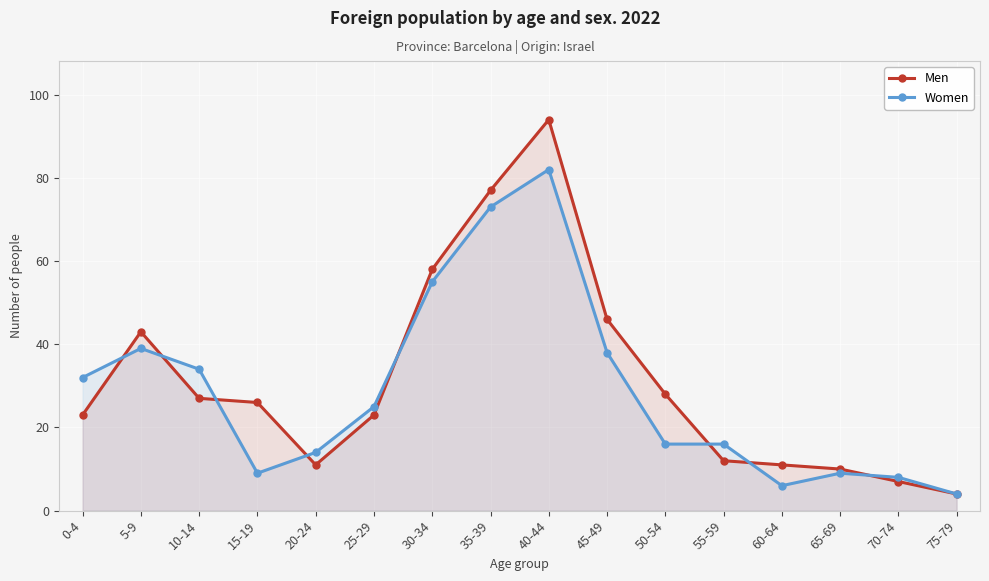

How many data points in Women are above 25?

7